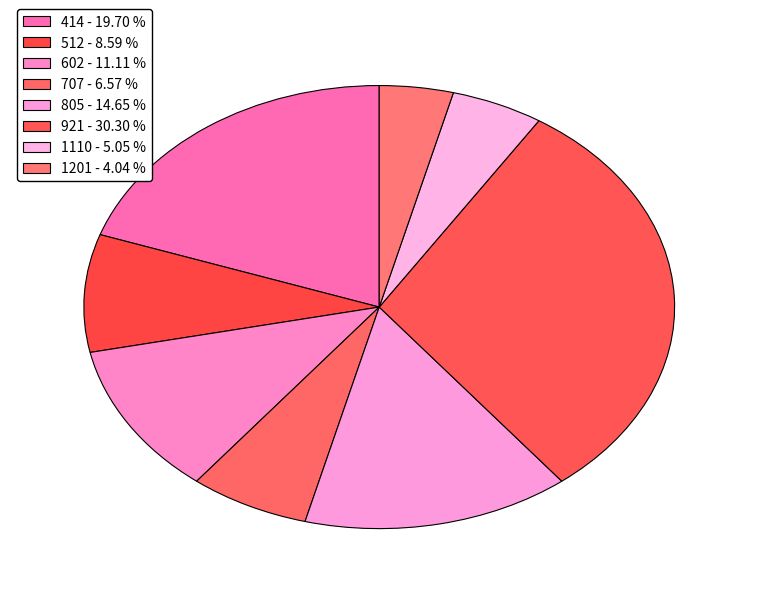

Which category has the biggest portion of the pie?

921 - 30.30 %